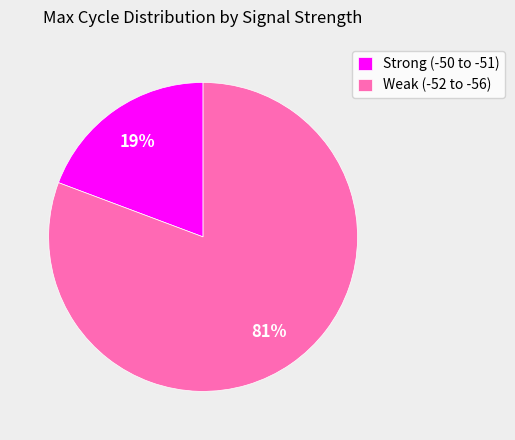

To the nearest percent, what percentage of the pie is Strong (-50 to -51)?

19%